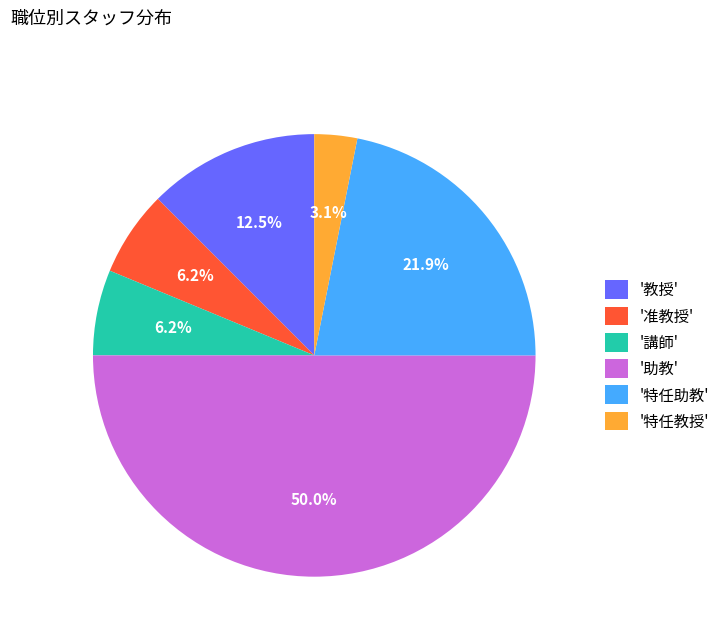

Count the number of slices in the pie.

6